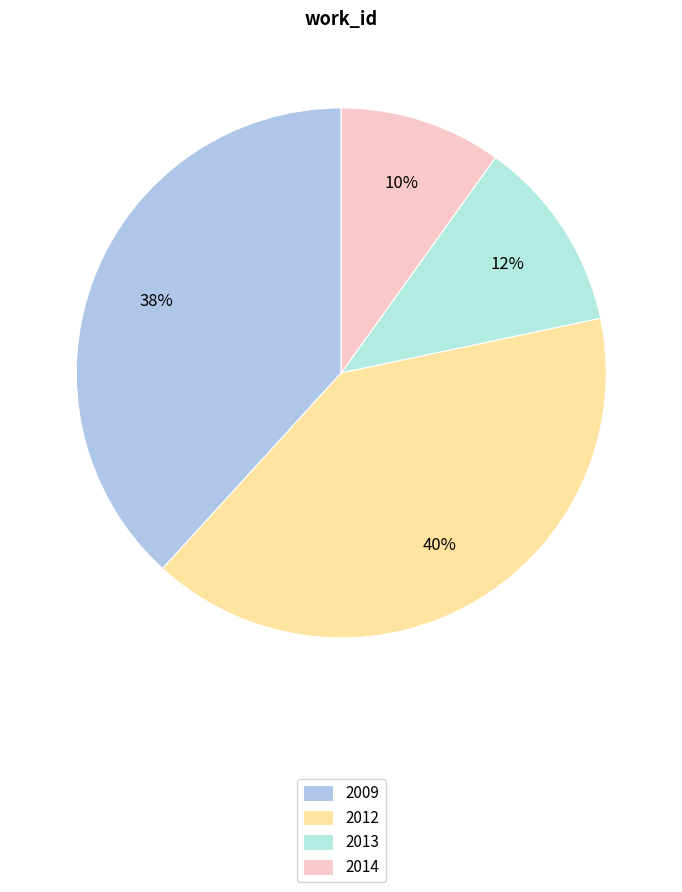

How many slices are in this pie chart?

4